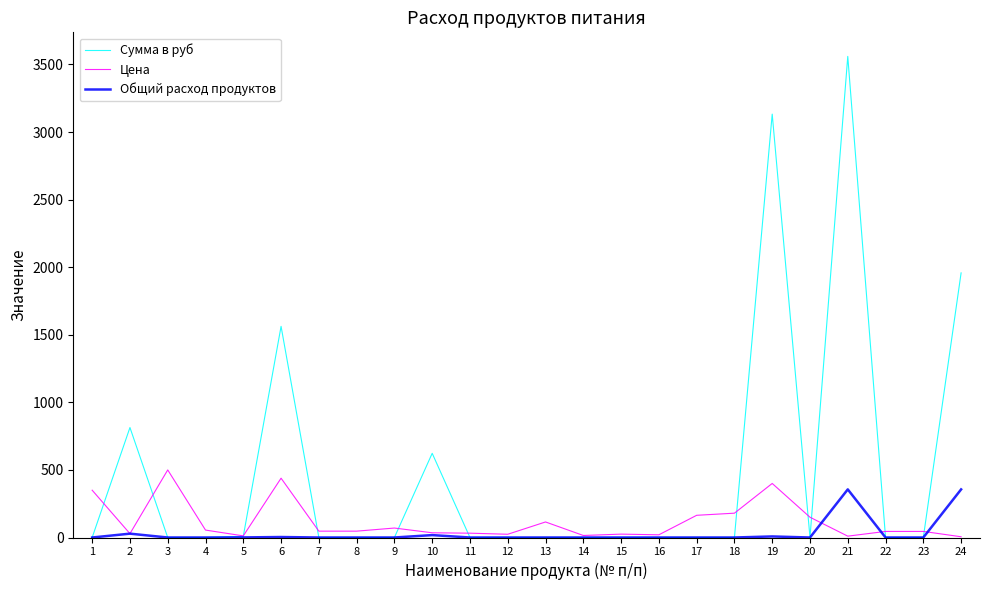

Which series ends up on top after the final intersection of Цена and Сумма в руб?

Сумма в руб